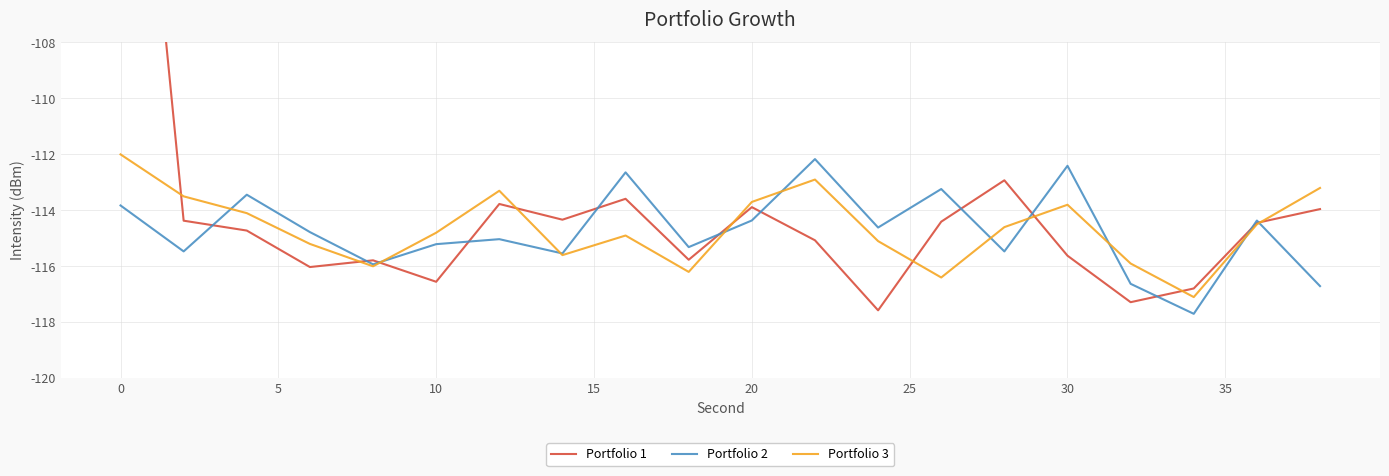

What is the greatest value displayed?

-91.4